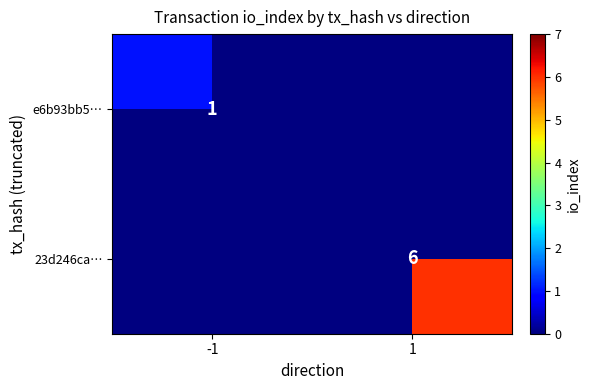

What is the maximum value shown in the chart?

6.0